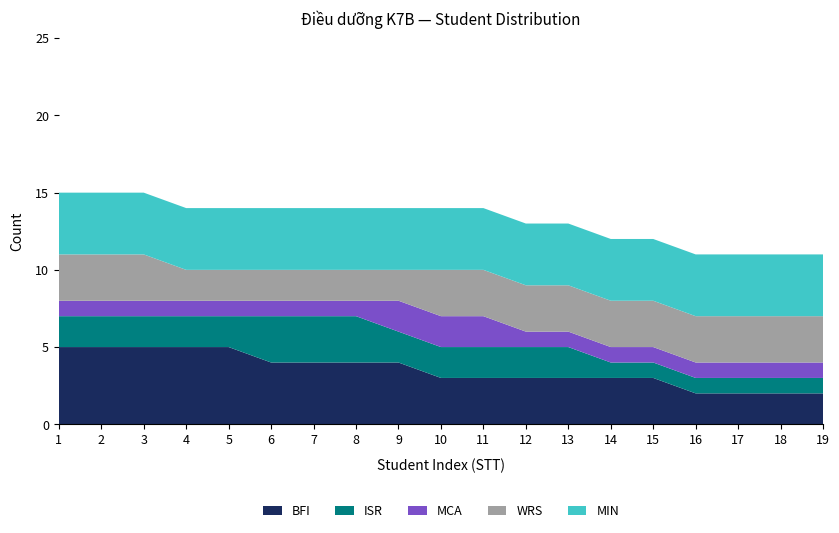

The value of BFI at 14 is 3. True or false?

True